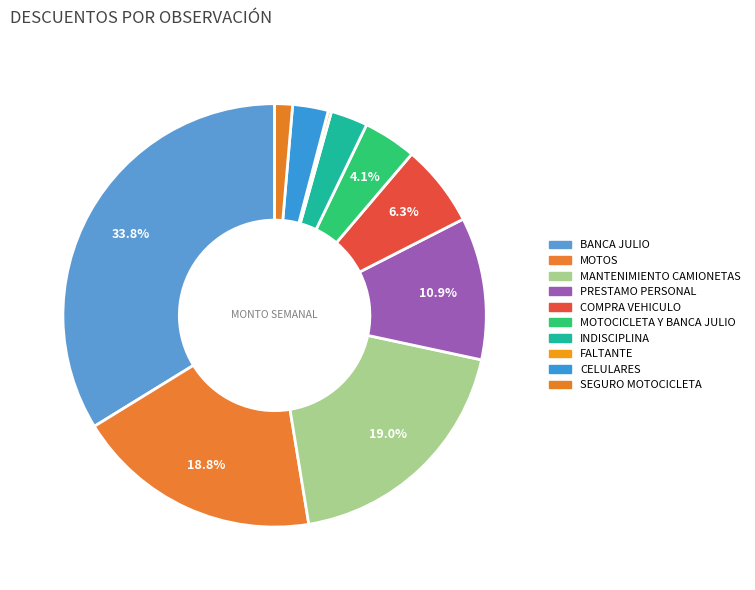

Which category has the biggest portion of the pie?

BANCA JULIO